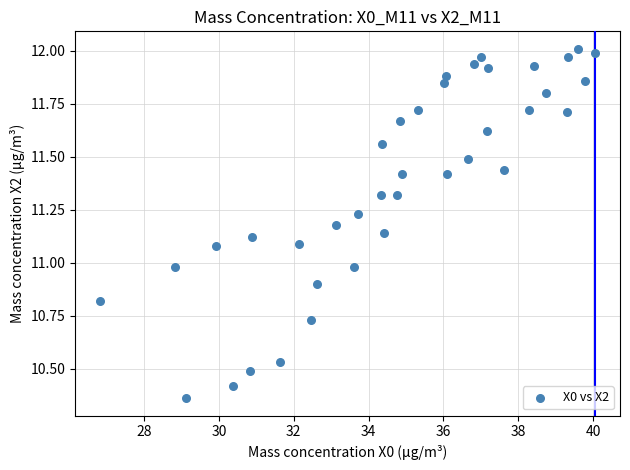

What is the range of X values (max minus min)?

13.2